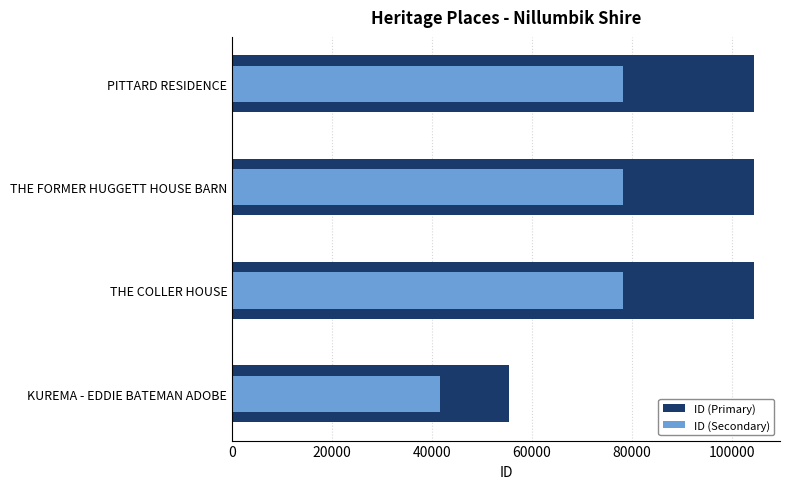

Is it true that ID (Secondary) equals 116545.2 at 60000?

False